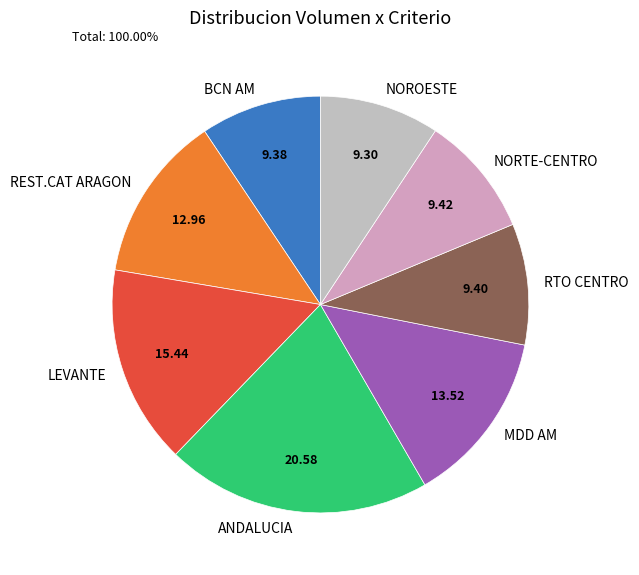

What is the largest slice in the pie chart?

ANDALUCIA